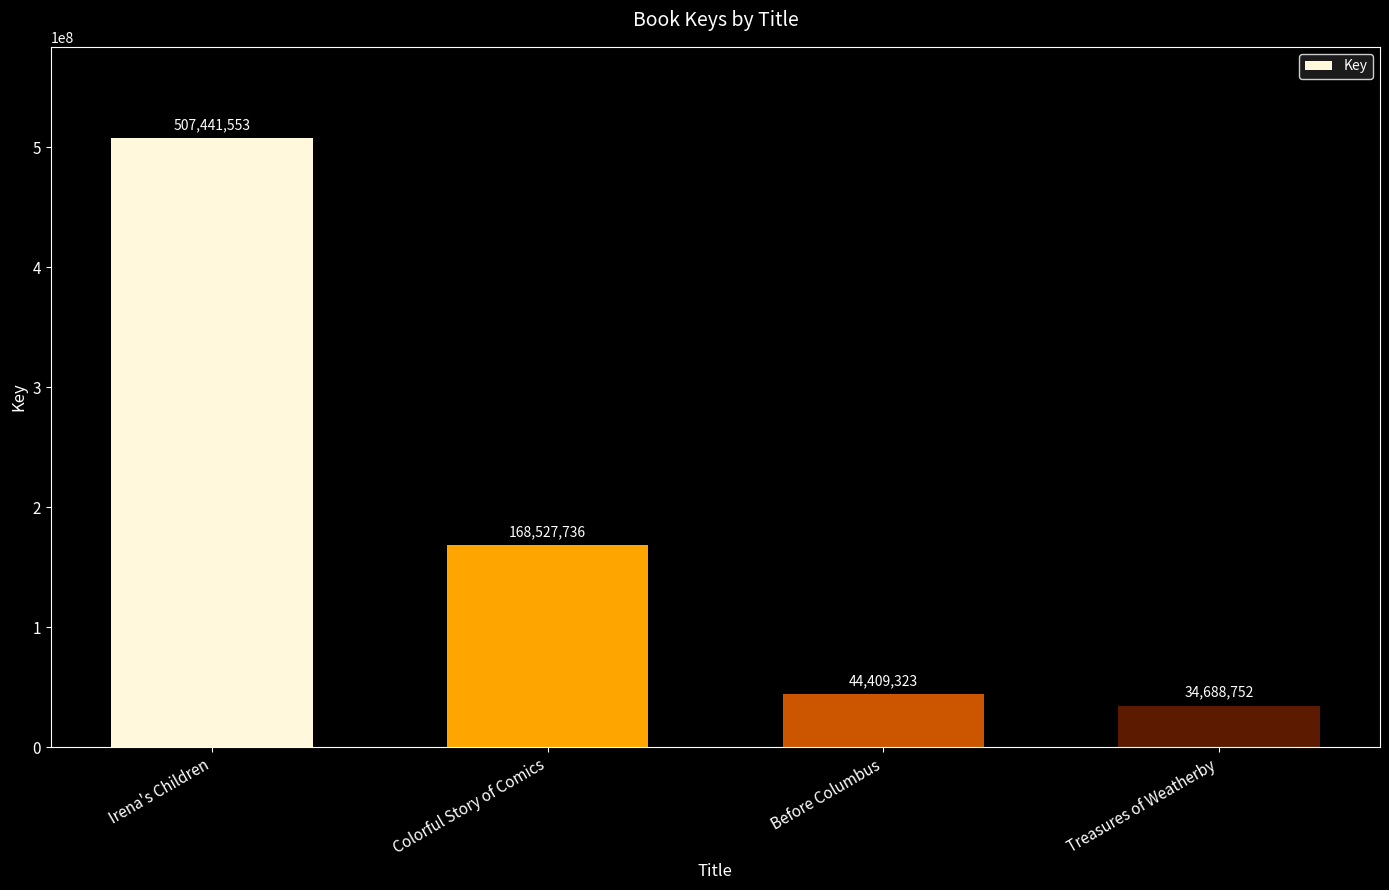

The chart shows a value of 44409323 at Before Columbus. True or false?

True